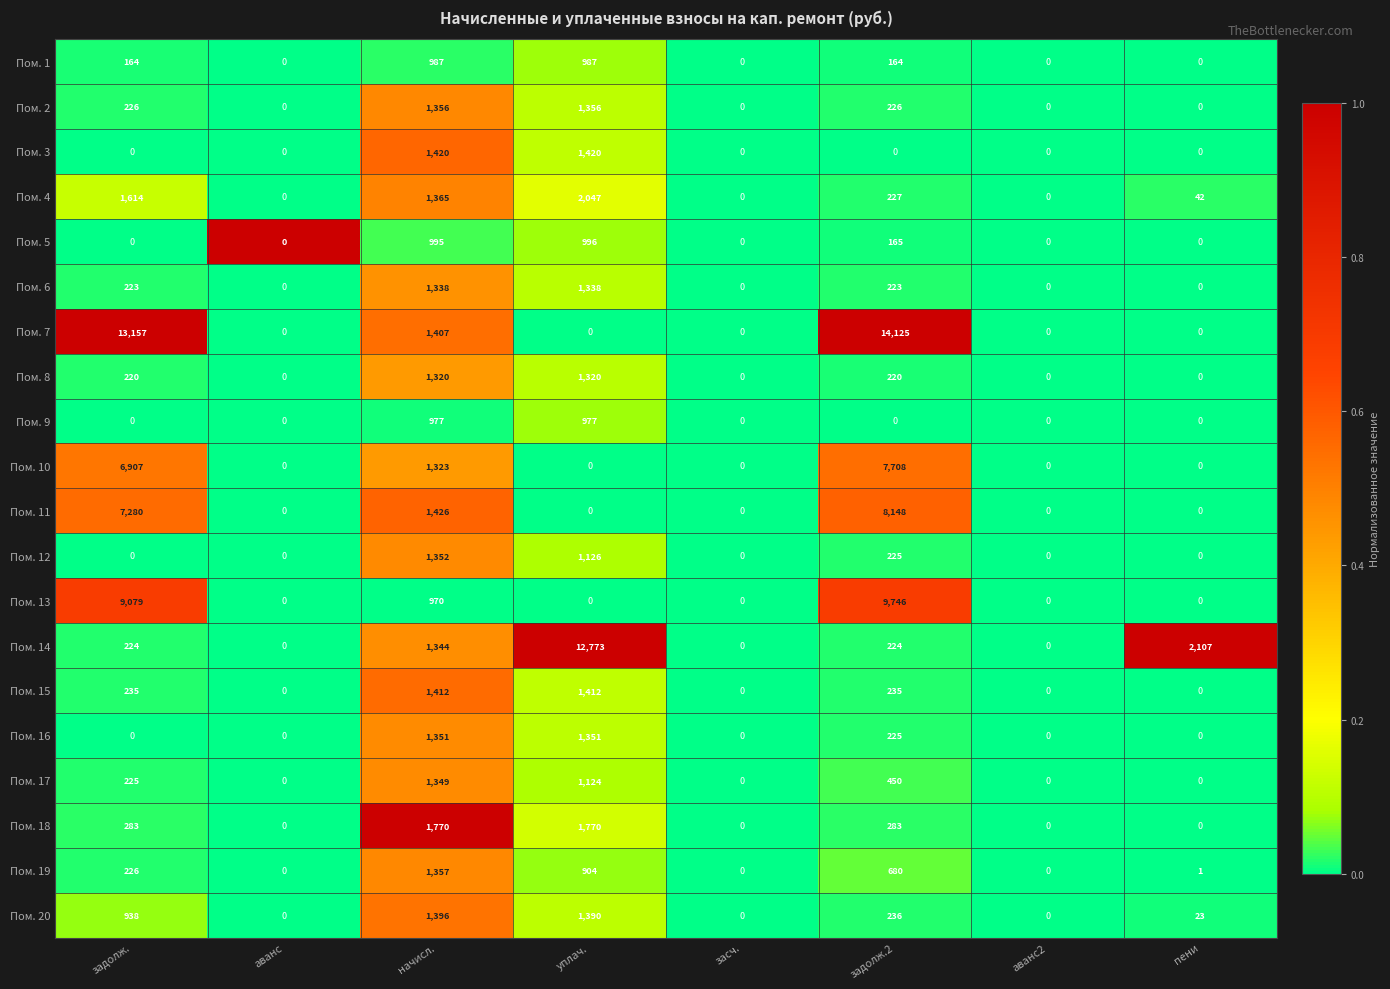

At which category is the sum across all series the highest?

задолж.2